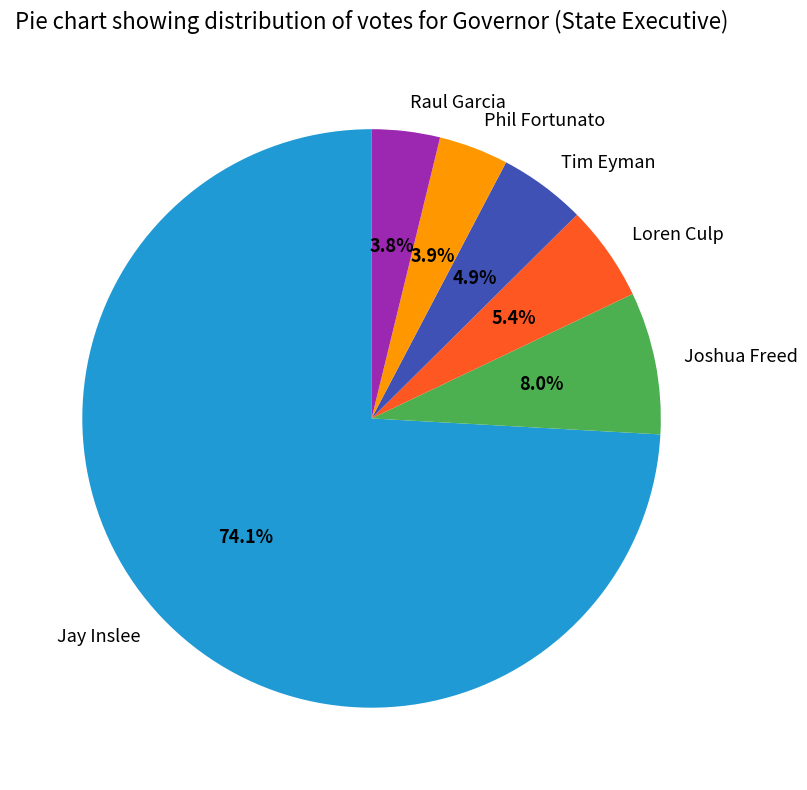

Does Jay Inslee account for over 50% of the chart?

Yes